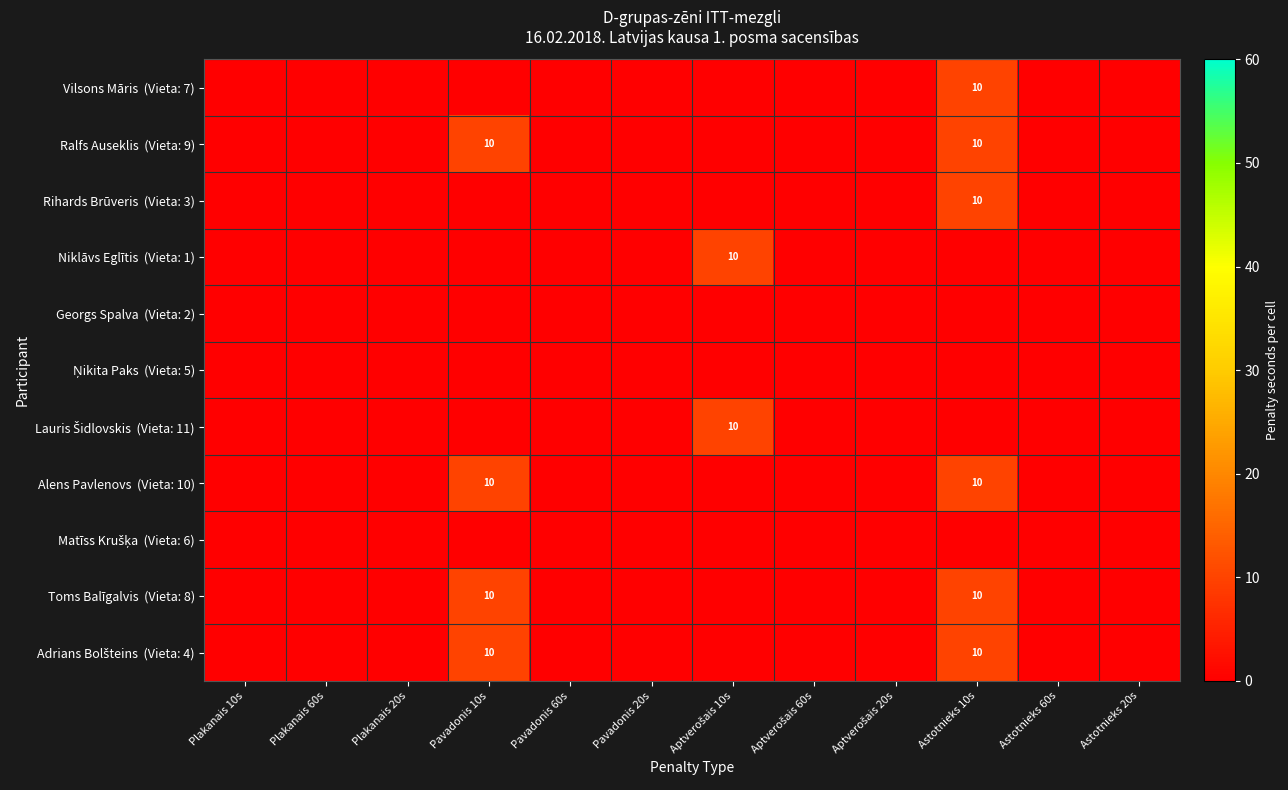

Is it true that Niklāvs Eglītis (Vieta: 1) equals 0 at Astotnieks 60s?

True